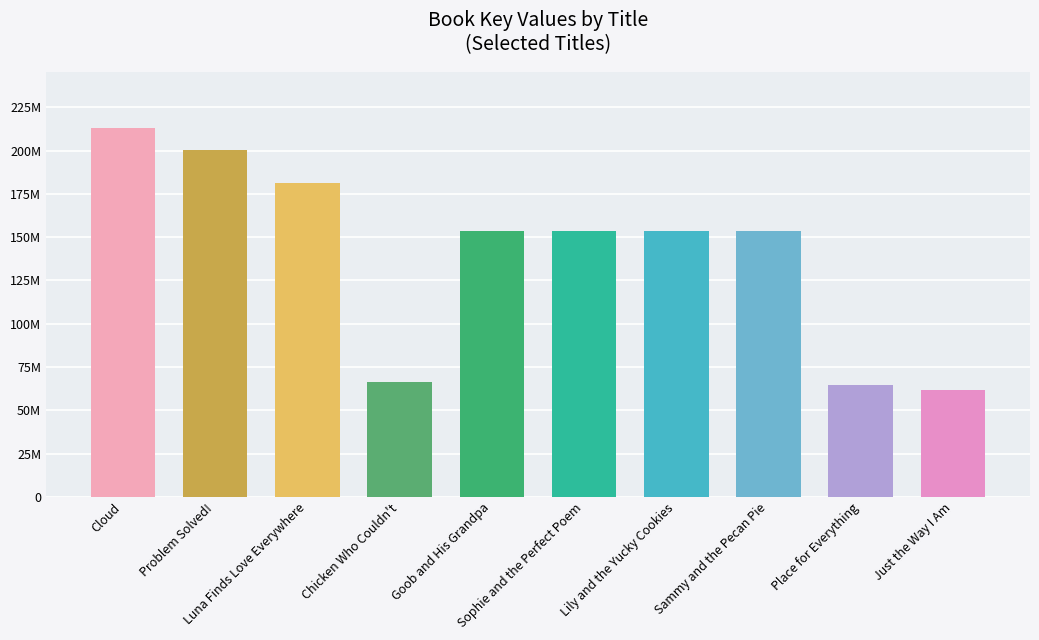

List the labels in order of value, largest first.

Cloud, Problem Solved!, Luna Finds Love Everywhere, Goob and His Grandpa, Sophie and the Perfect Poem, Lily and the Yucky Cookies, Sammy and the Pecan Pie, Chicken Who Couldn't, Place for Everything, Just the Way I Am